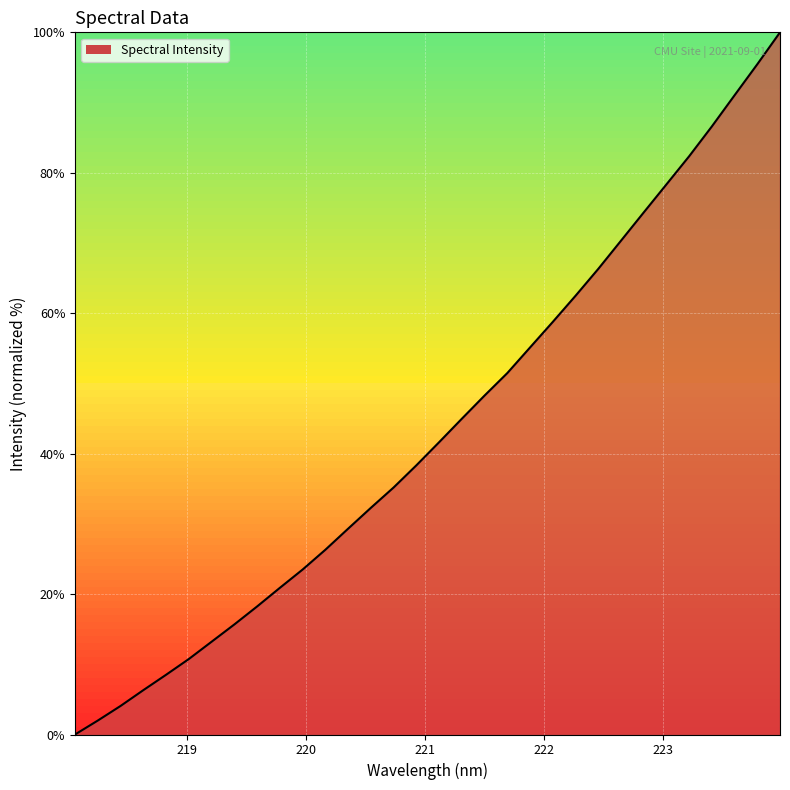

What is the maximum value shown in the chart?

100.0